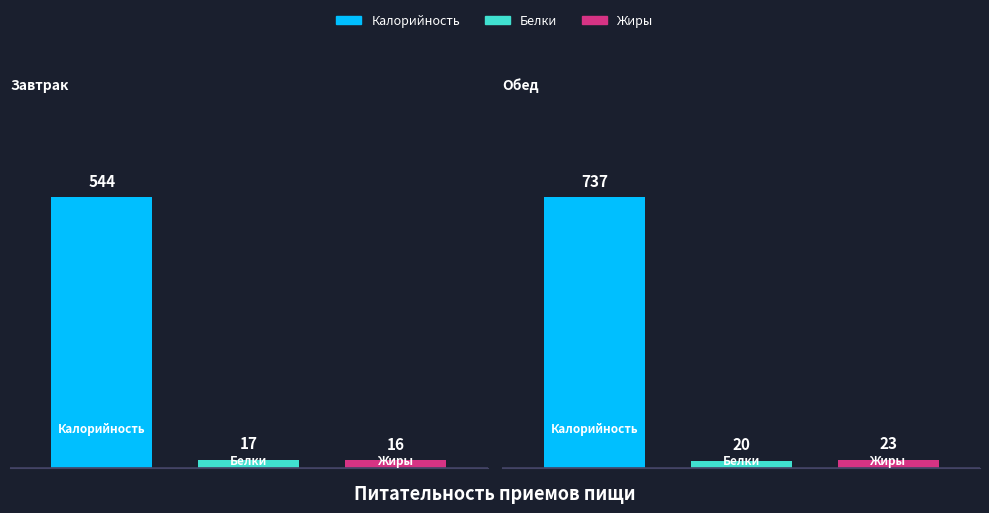

Reading left to right, transcribe all the data shown in this chart.

Калорийность: 544	737
Белки: 17	20
Жиры: 16	23